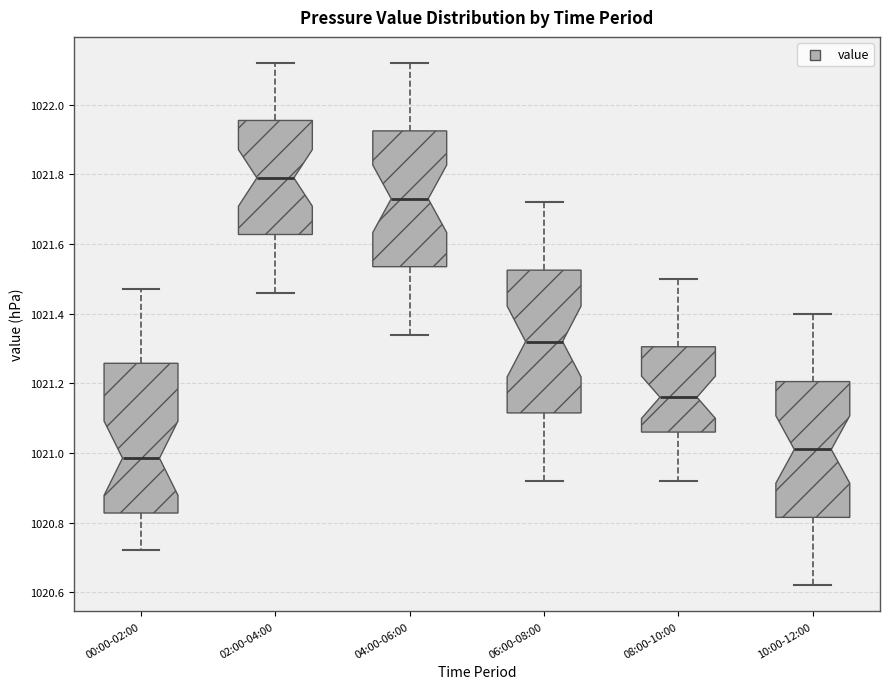

Which box has the highest median line?

02:00-04:00